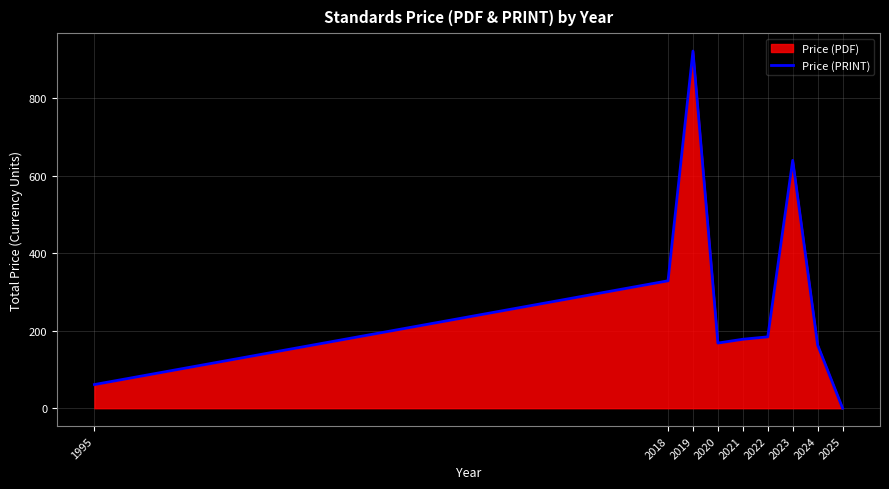

What is the sum of all values?

2642.5